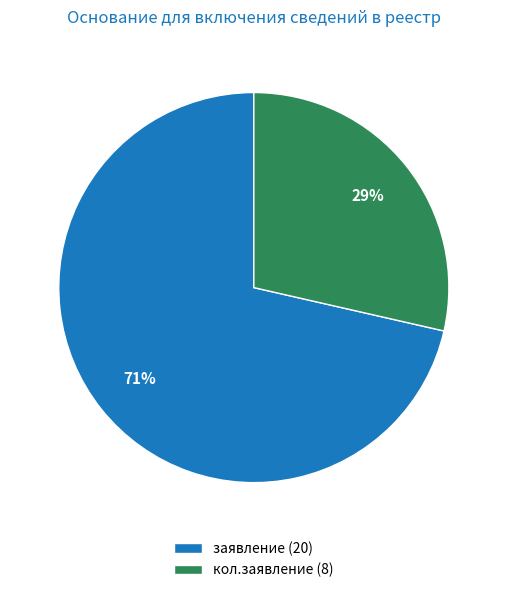

To the nearest percent, what portion does кол.заявление represent?

29%